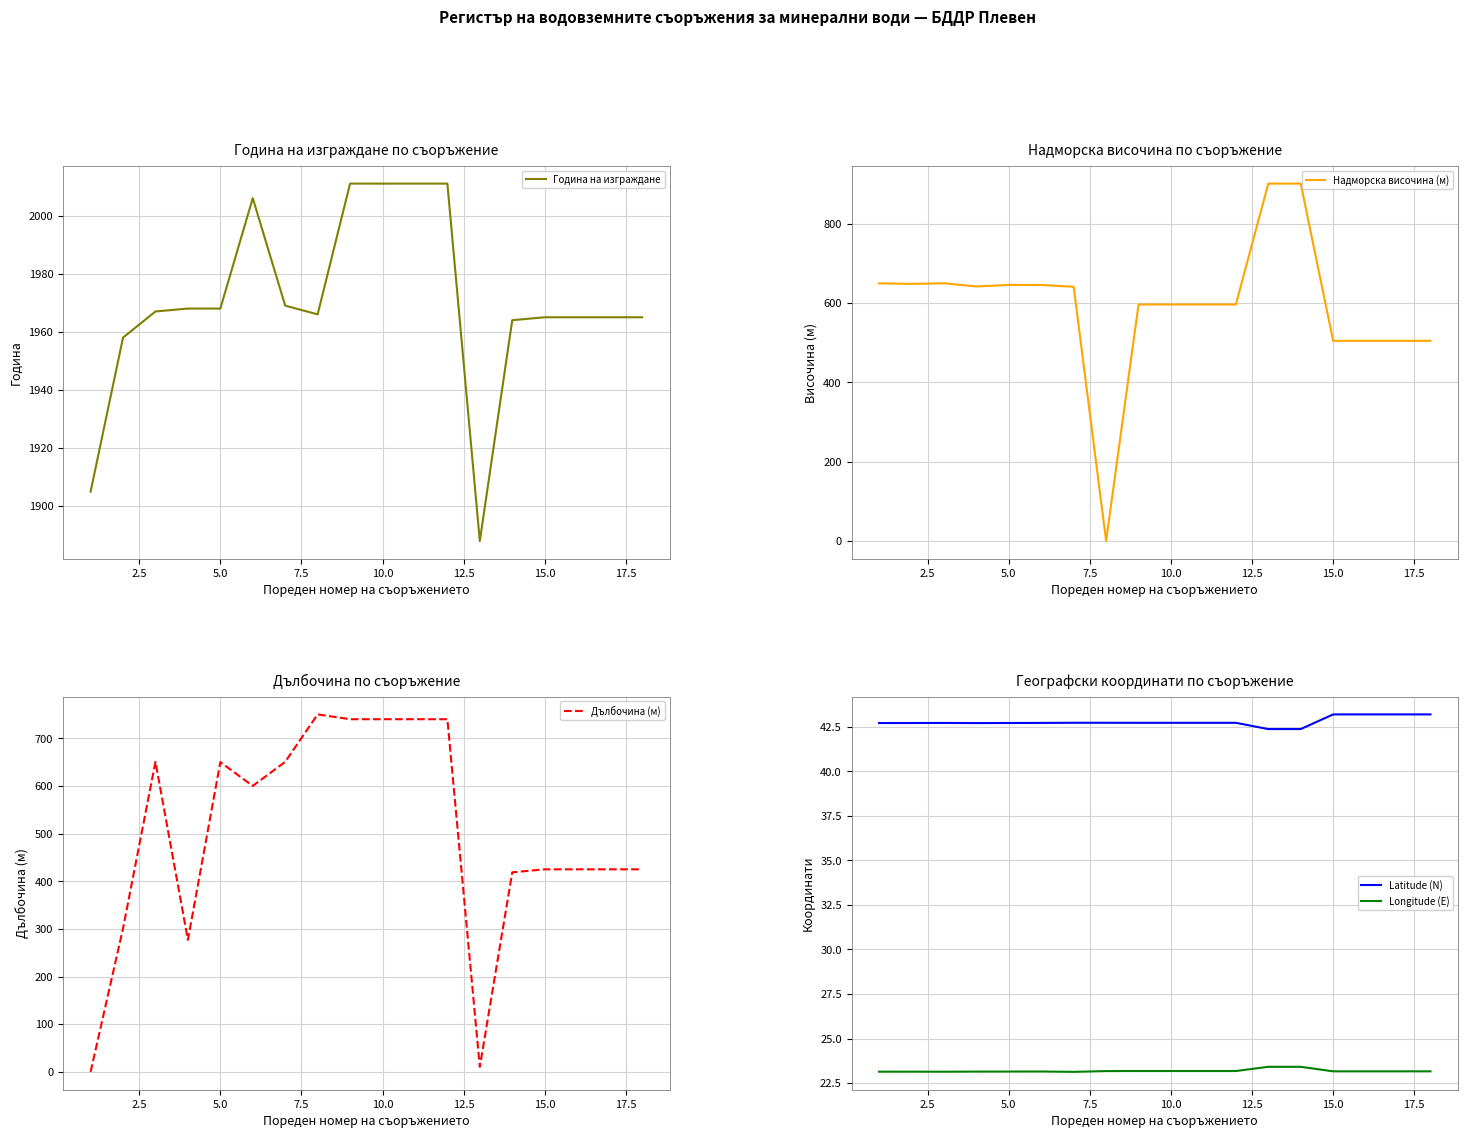

Which series has the largest total across all categories?

Година на изграждане